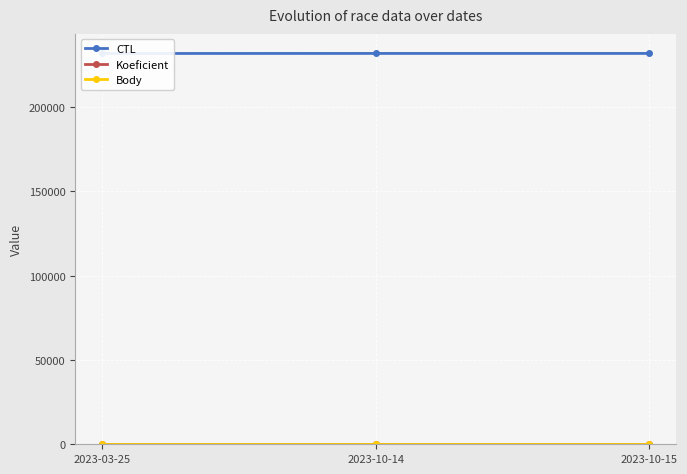

The value of Koeficient at 2023-03-25 is 2. True or false?

False